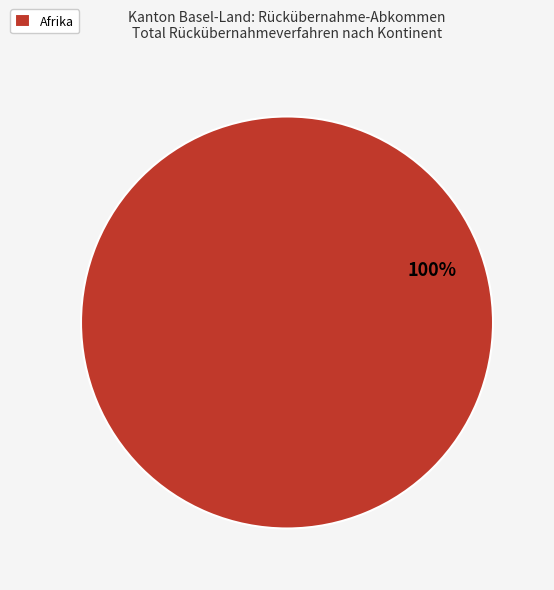

True or false: Afrika accounts for 100% of the total.

True